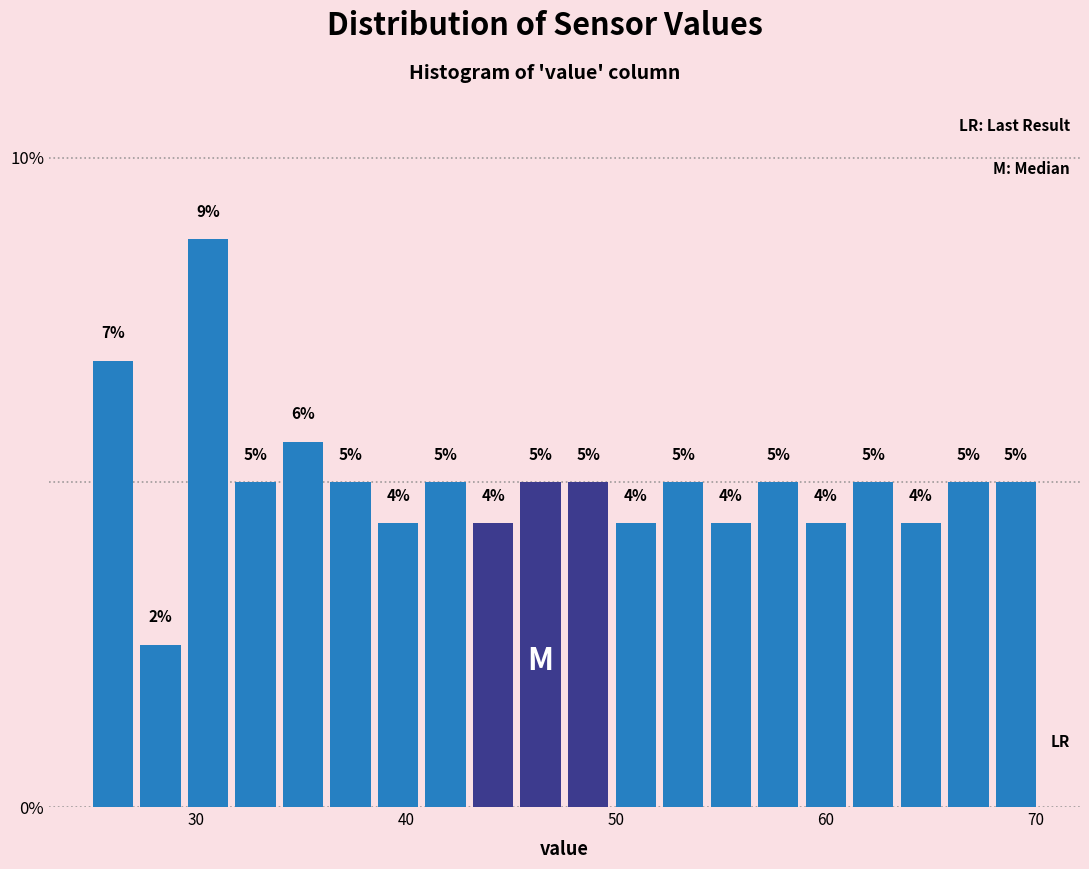

Around what value on the x-axis is the tallest bar? Give the approximate position of its centre, as read against the axis.

31